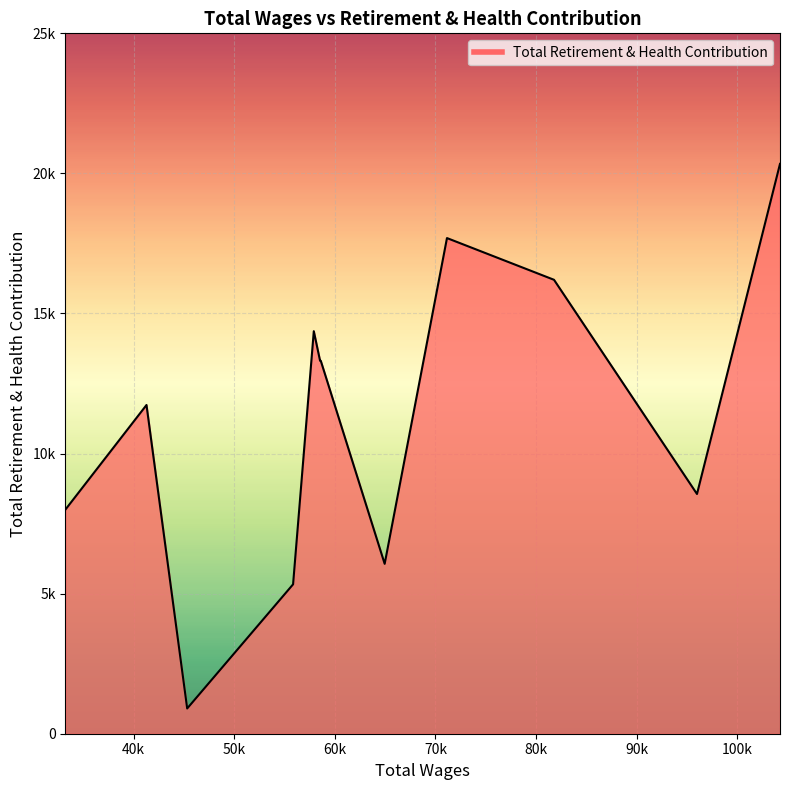

Does the chart have visible grid lines?

Yes